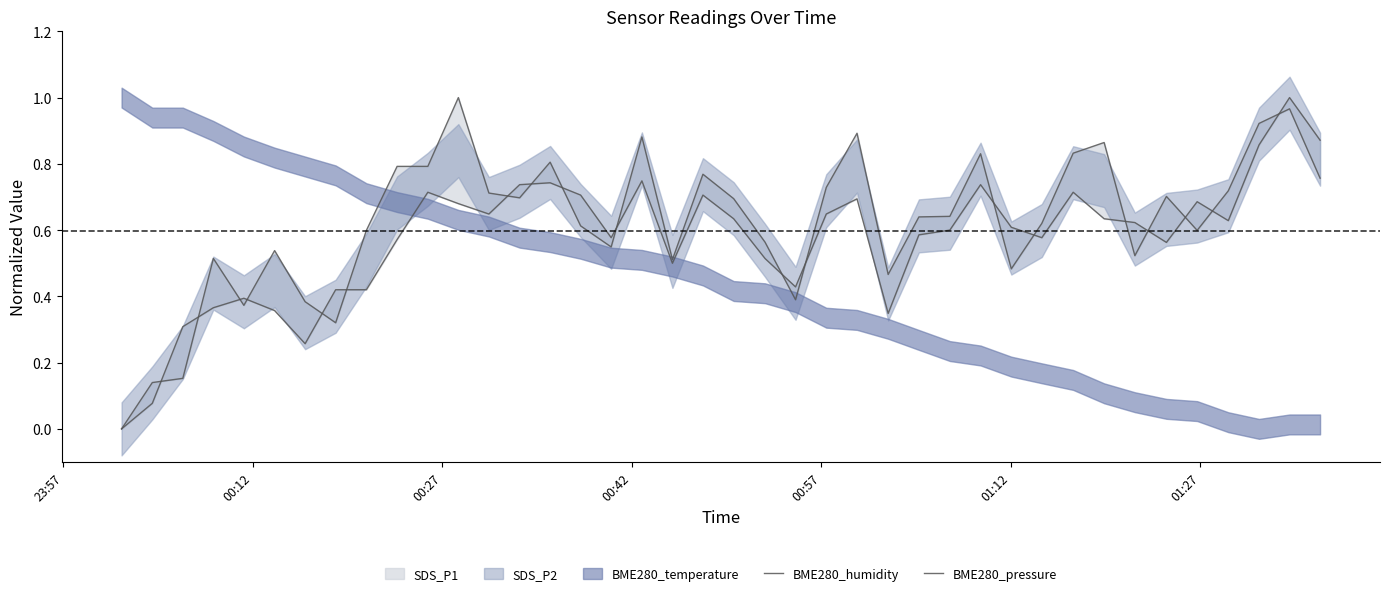

What is the difference between the second highest and minimum values in the BME280_humidity series?

1.0